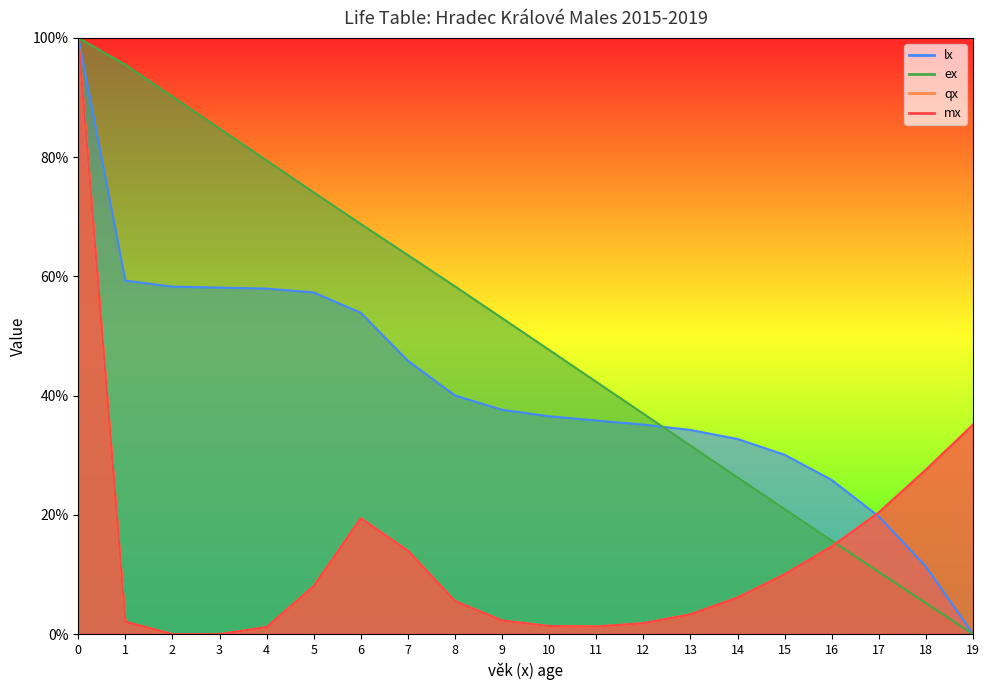

What is the greatest value displayed?

1.0